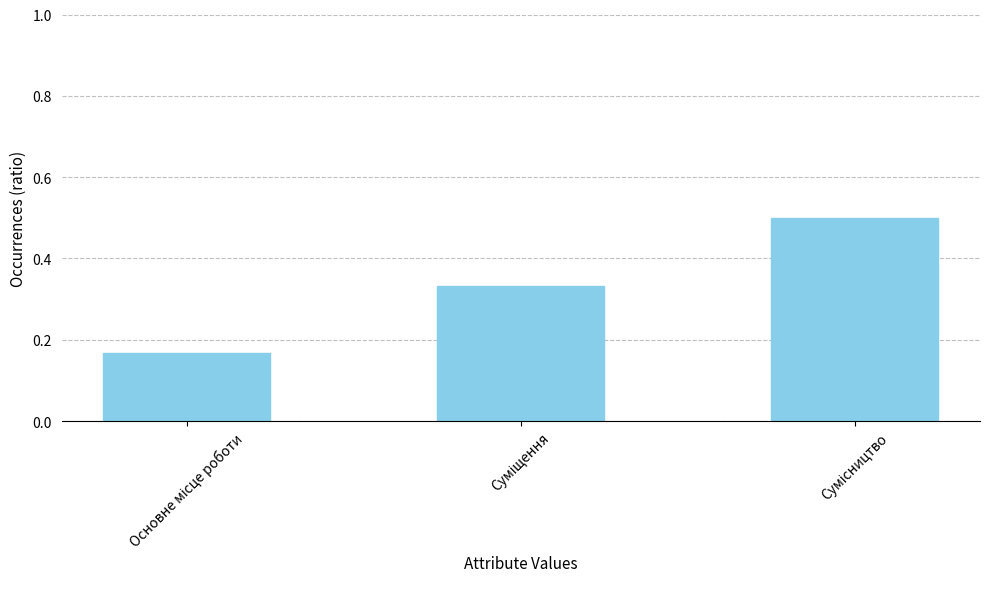

What is the greatest value displayed?

0.5